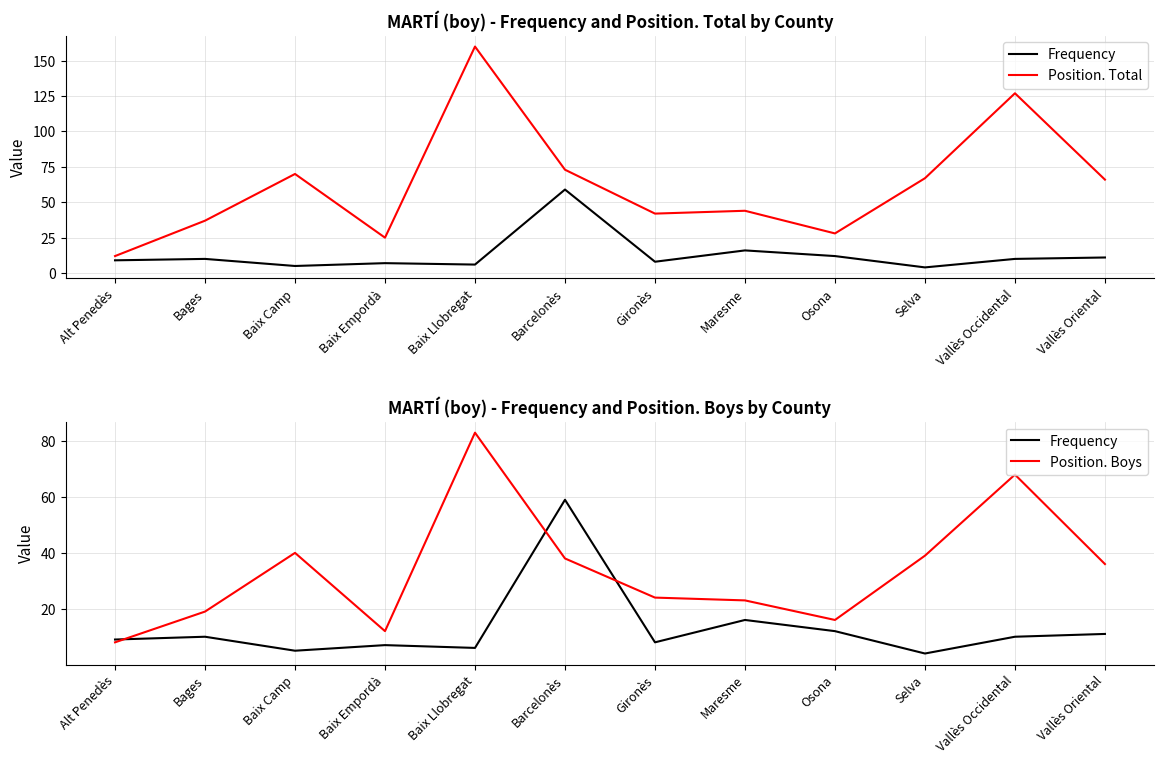

How many interior local peaks does the Frequency series have?

4